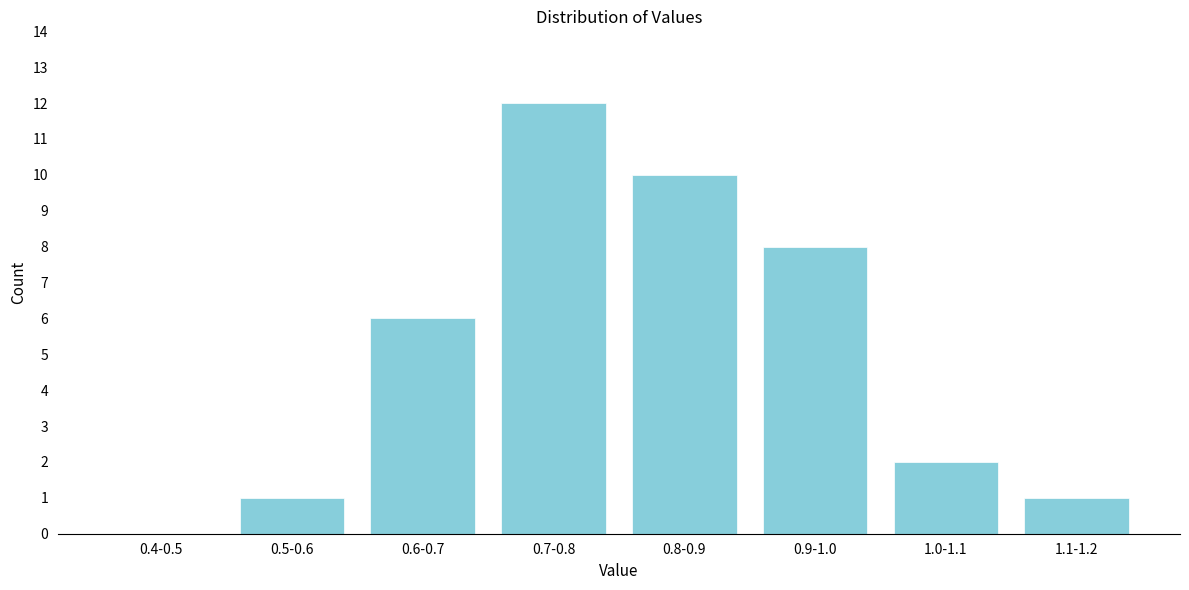

Reading left to right, extract all data points from this chart.

0.4-0.5=0	0.5-0.6=1	0.6-0.7=6	0.7-0.8=12	0.8-0.9=10	0.9-1.0=8	1.0-1.1=2	1.1-1.2=1